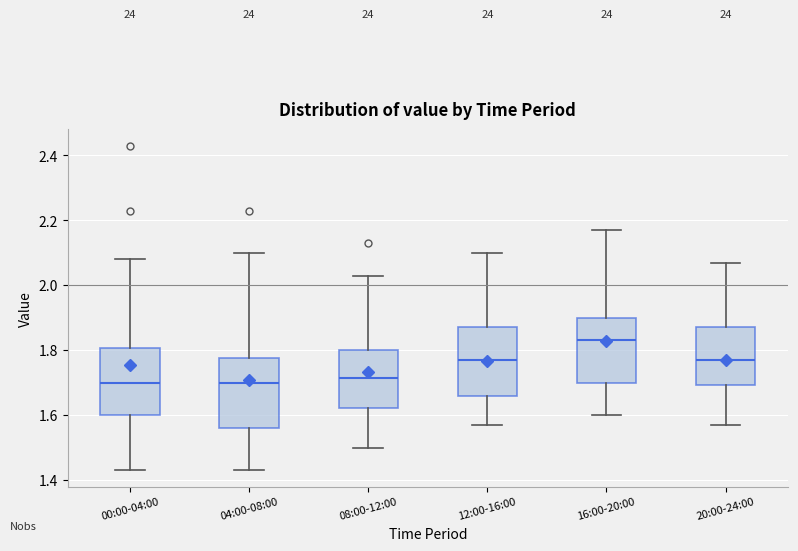

Which box has the highest median line?

16:00-20:00